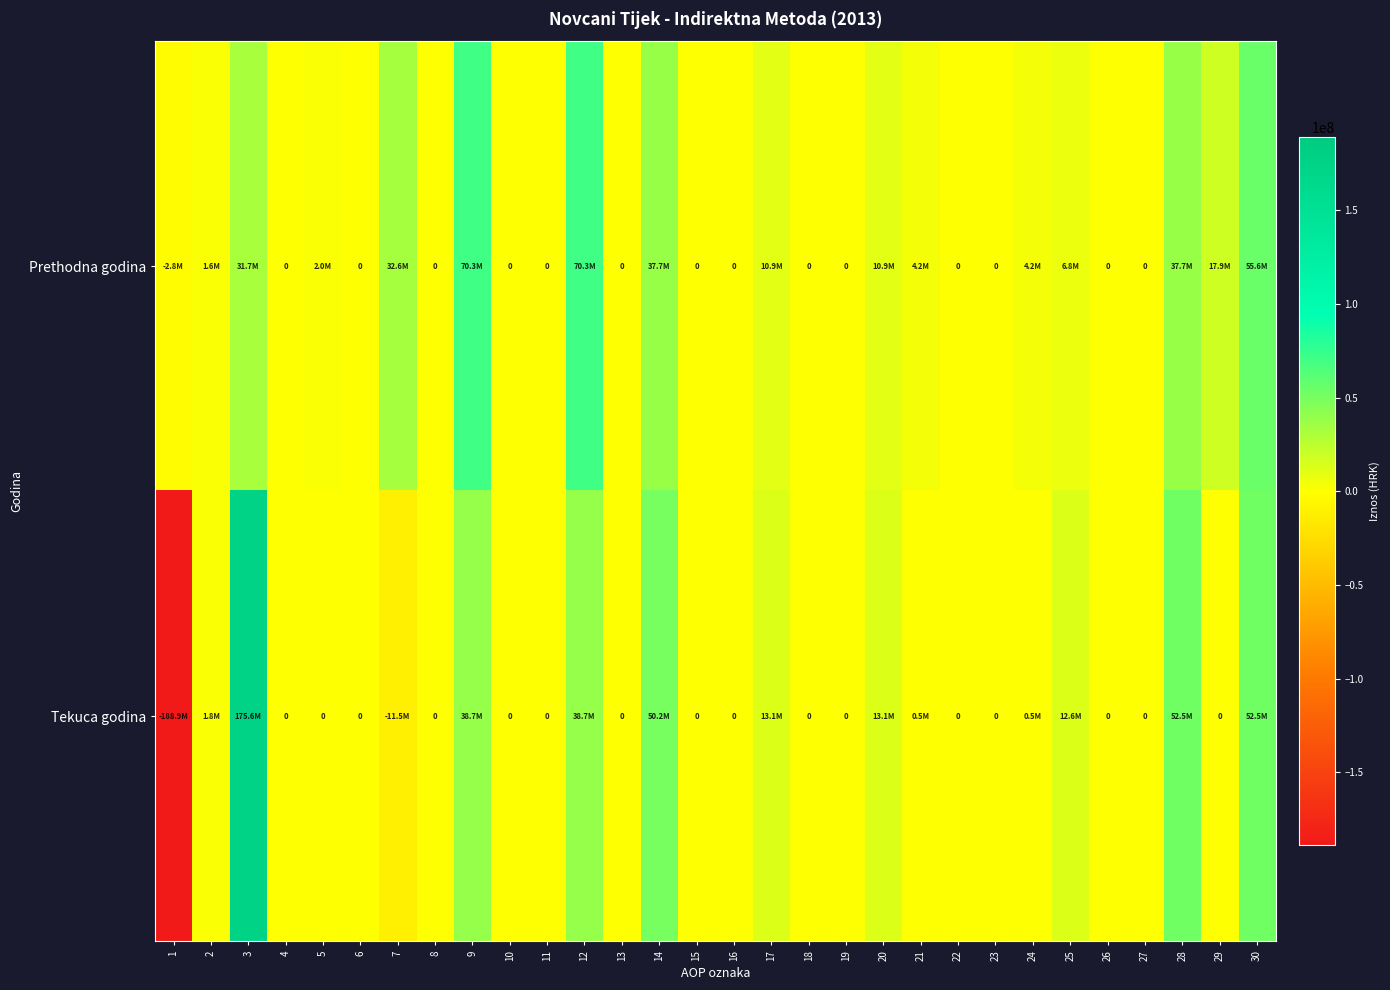

What is the difference between the Tekuca godina values at 10 and 3?

175563657